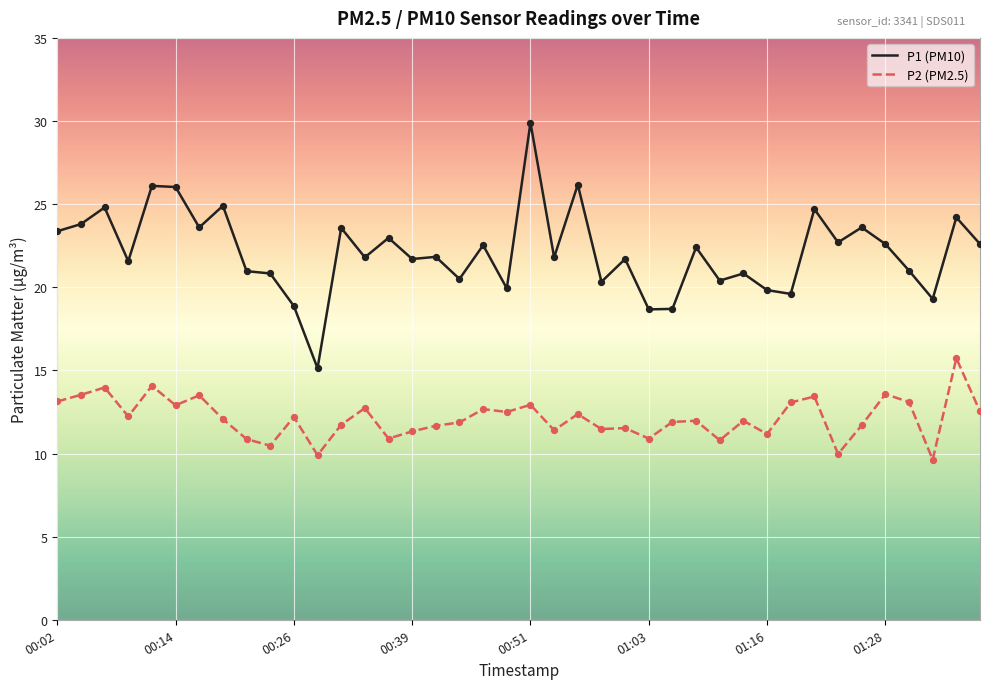

Which series has the largest total across all categories?

P1 (PM10)